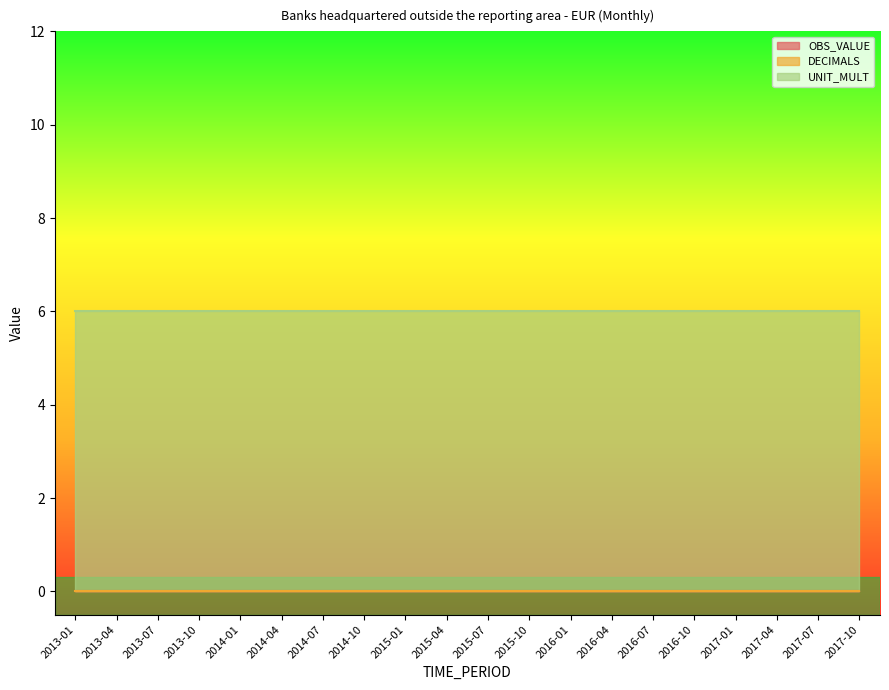

What is the greatest value displayed?

6